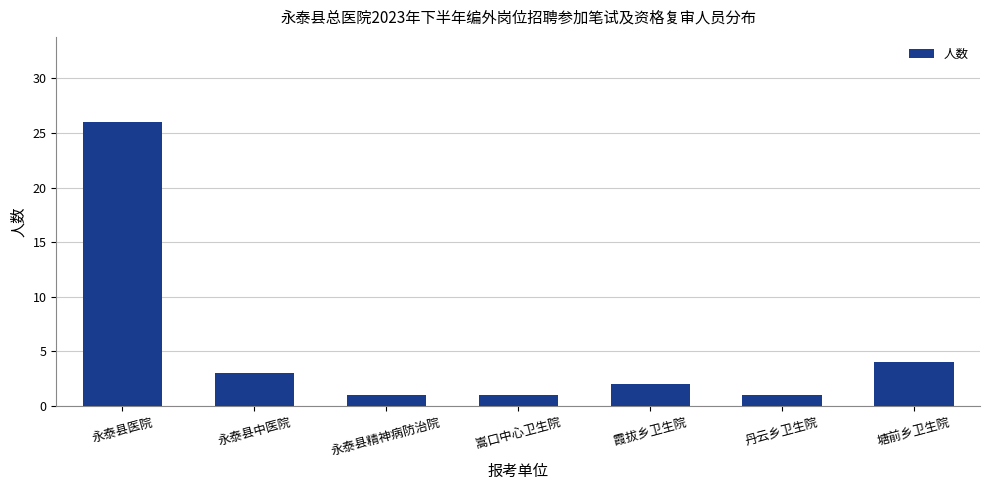

How many distinct data groups are displayed?

1